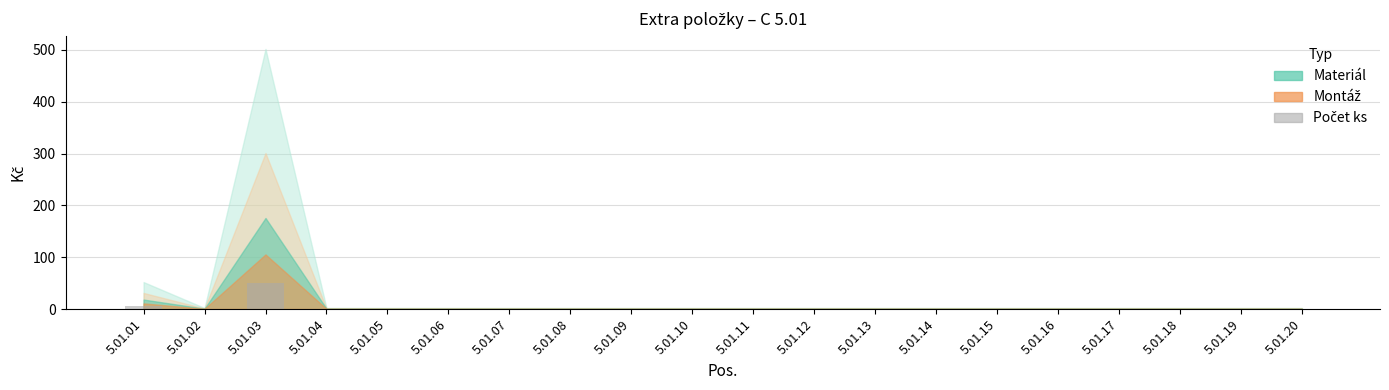

What is the sum of all values?

55